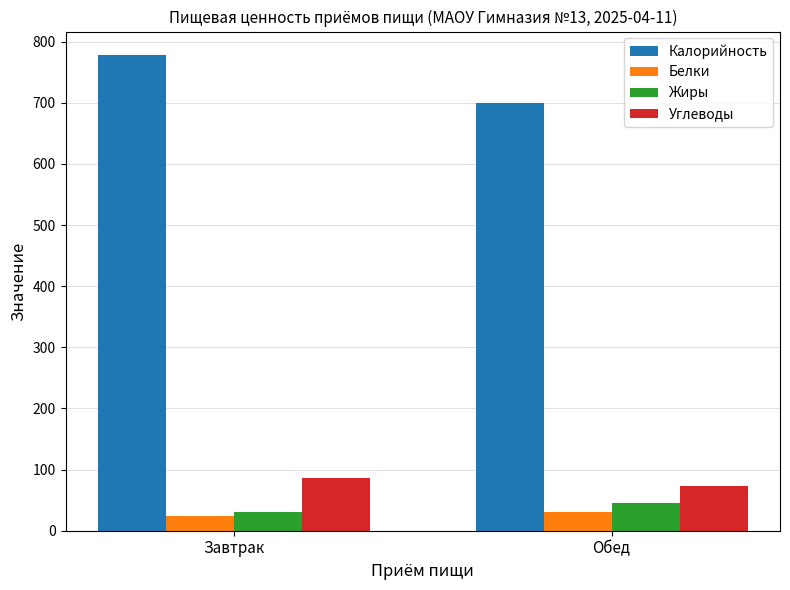

What is the spread (max minus min) of values at Завтрак?

754.3